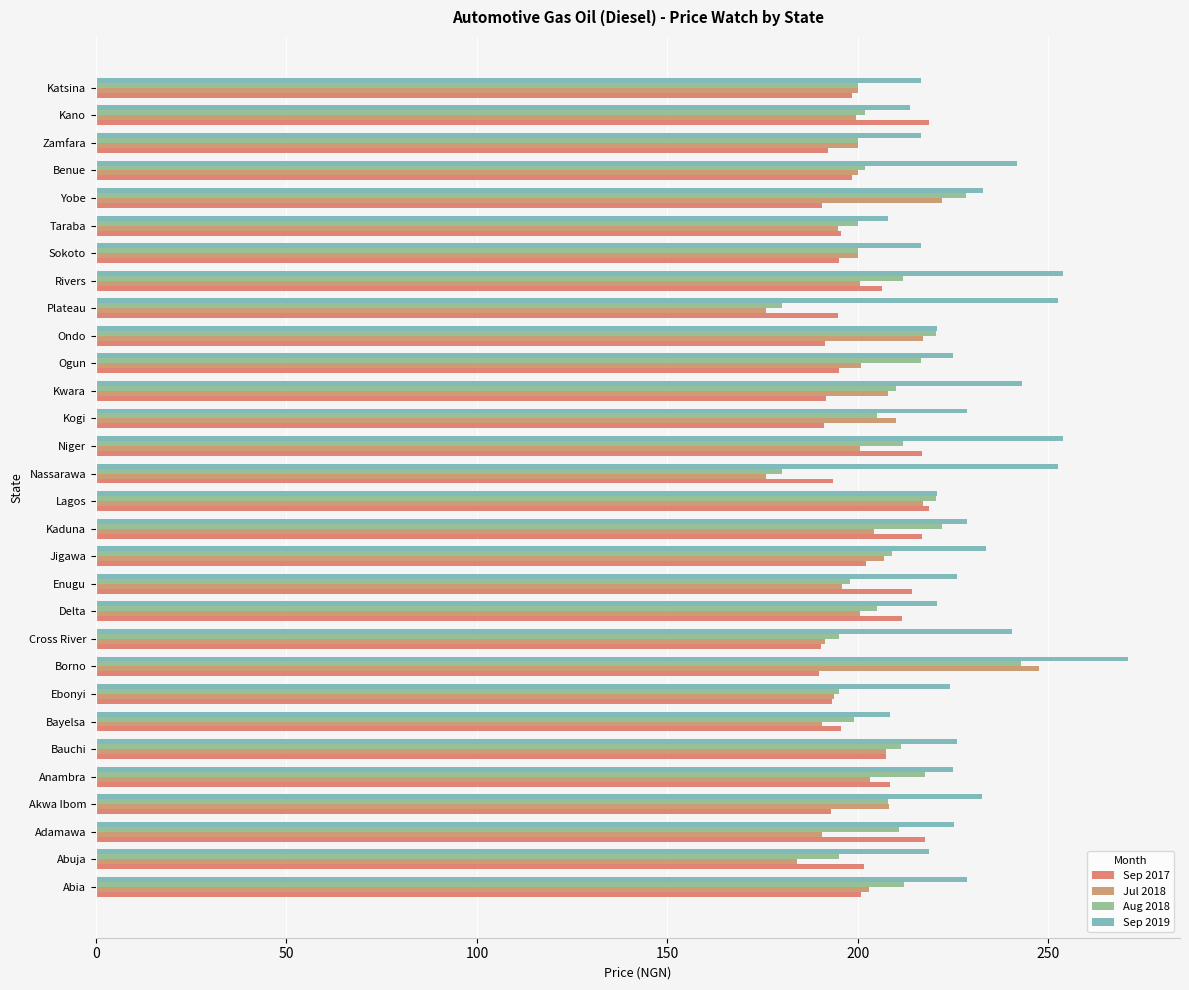

What is the sum of all Sep 2019 values?

6906.0